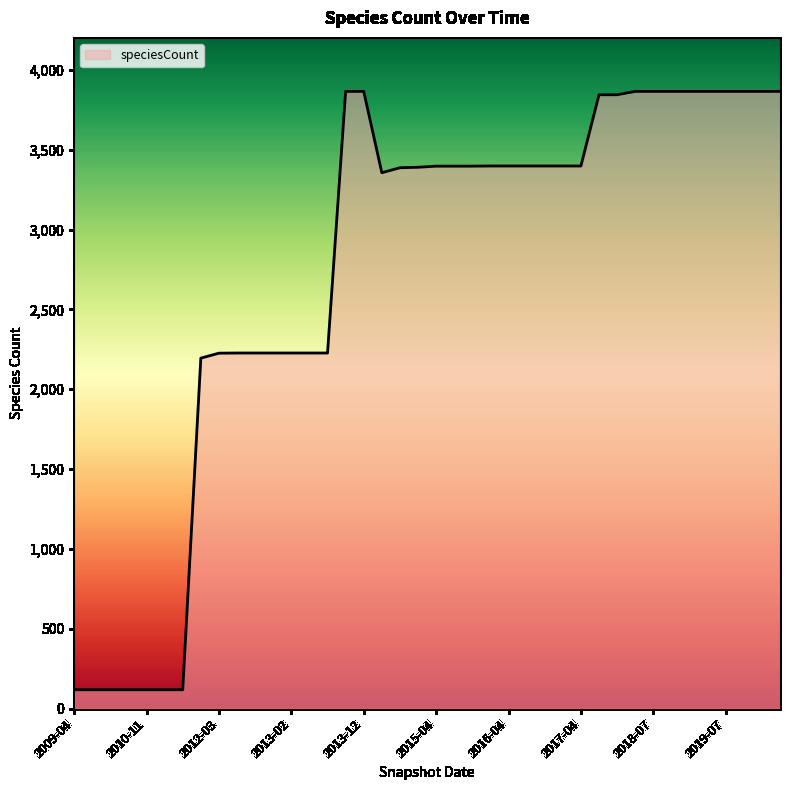

What is the maximum value shown in the chart?

3865